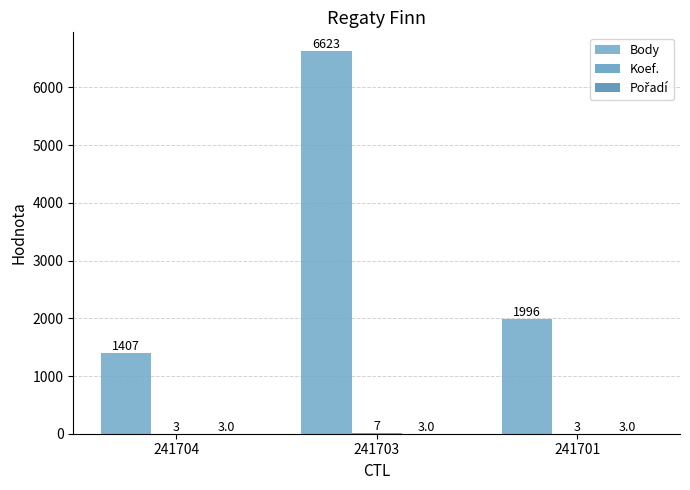

Does the chart contain stacked bars?

No